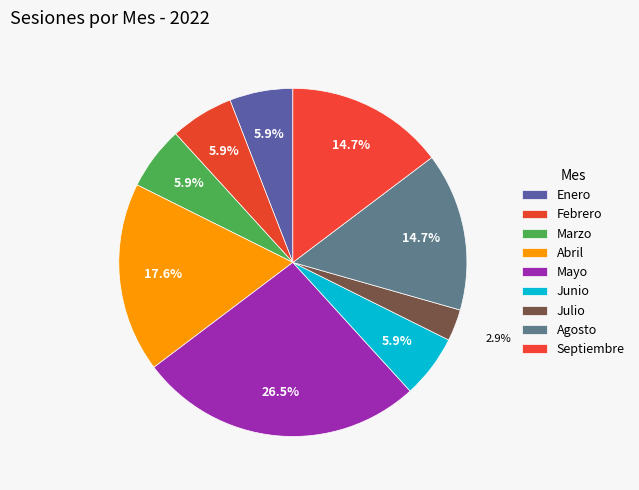

What is the largest slice in the pie chart?

Mayo